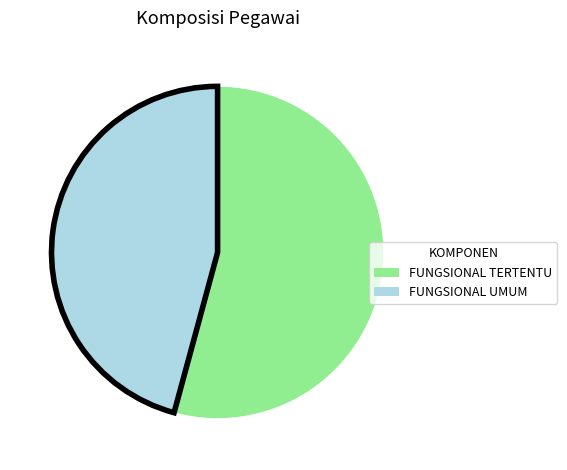

Approximately how many times larger is the value at FUNGSIONAL TERTENTU compared to FUNGSIONAL UMUM?

1.2